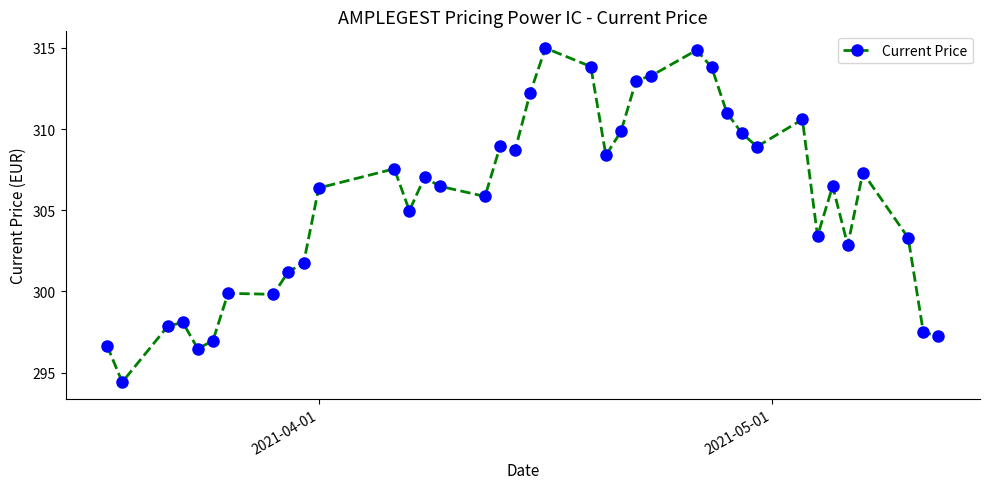

What is the difference between the maximum and second lowest values?

18.5